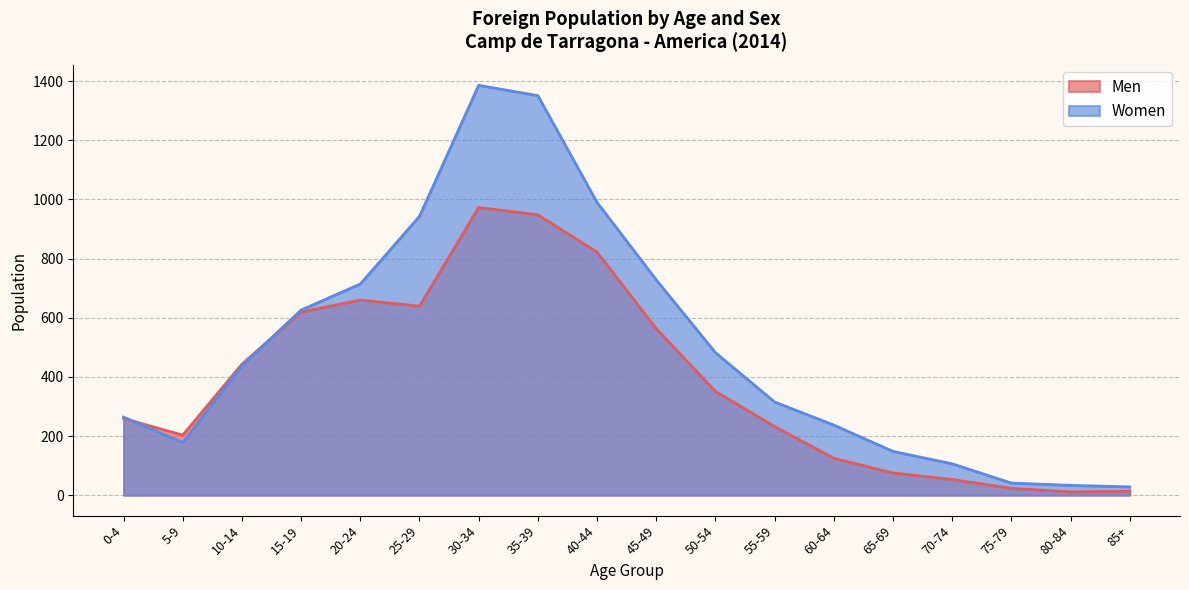

Is it true that Men equals 1020 at 15-19?

False